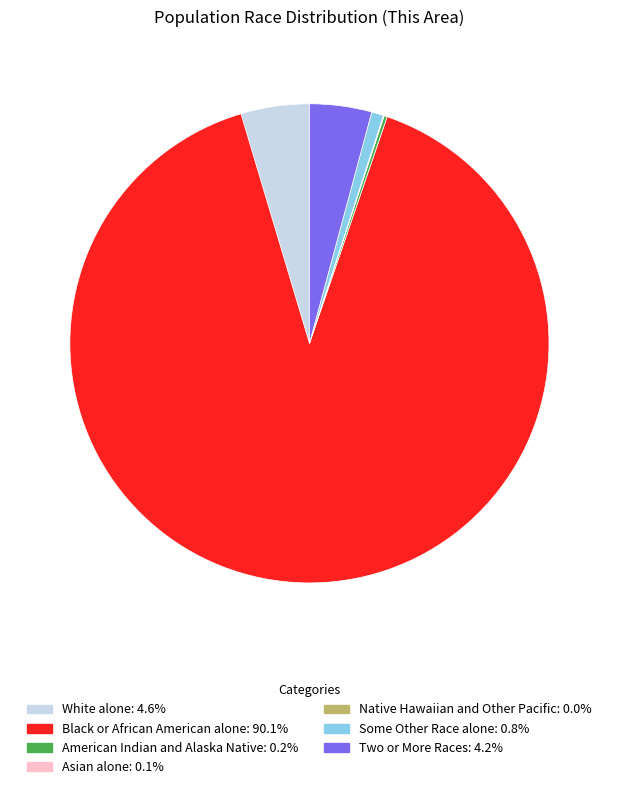

What is the majority slice?

Black or African American alone